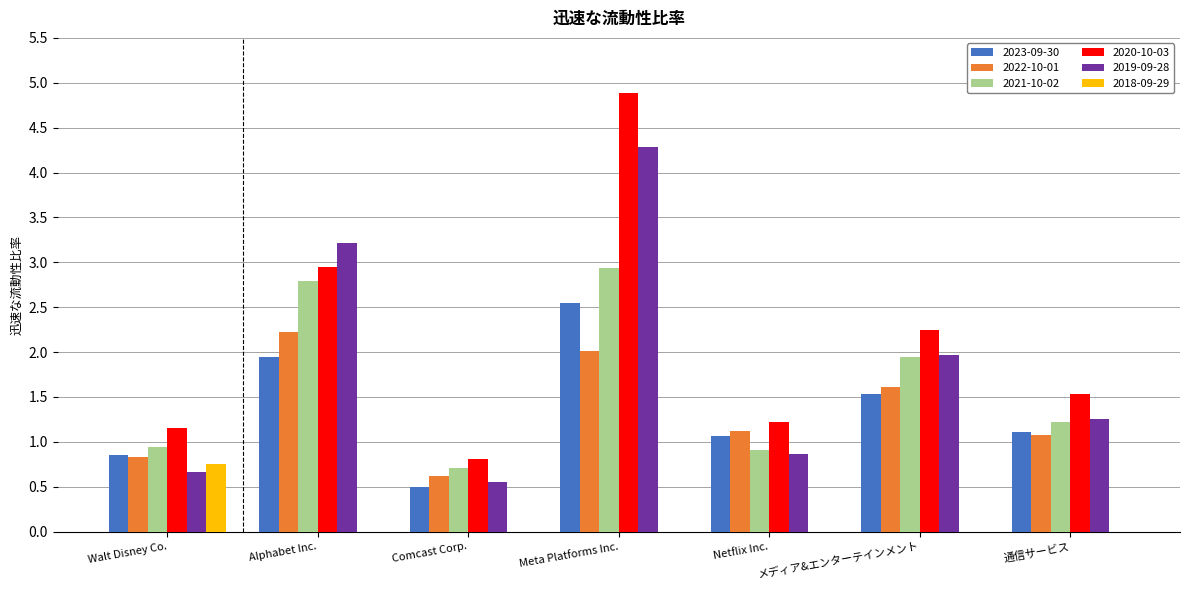

What is the sum of all 2018-09-29 values?

0.8